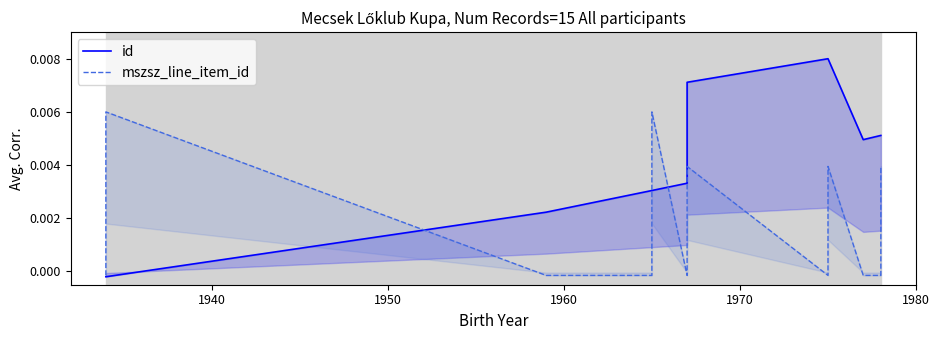

The value of id at 10 is 0.0. True or false?

False